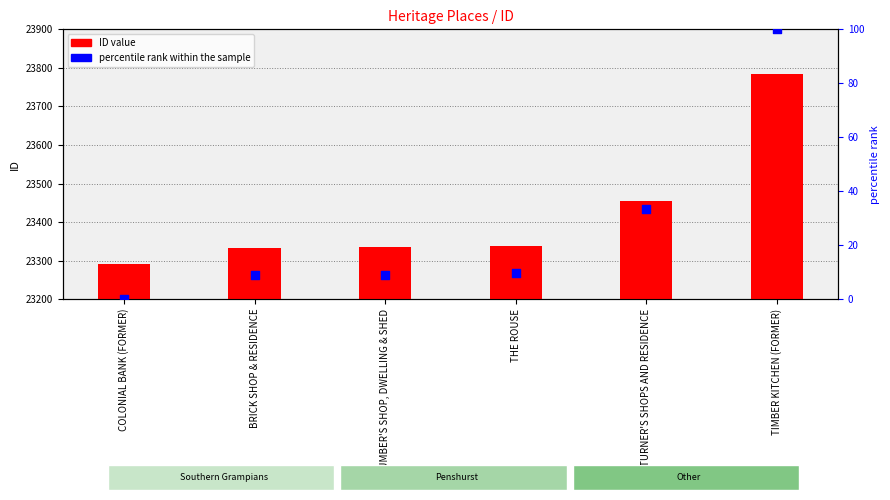

Between TIMBER KITCHEN (FORMER) and TURNER'S SHOPS AND RESIDENCE, which is larger?

TIMBER KITCHEN (FORMER)